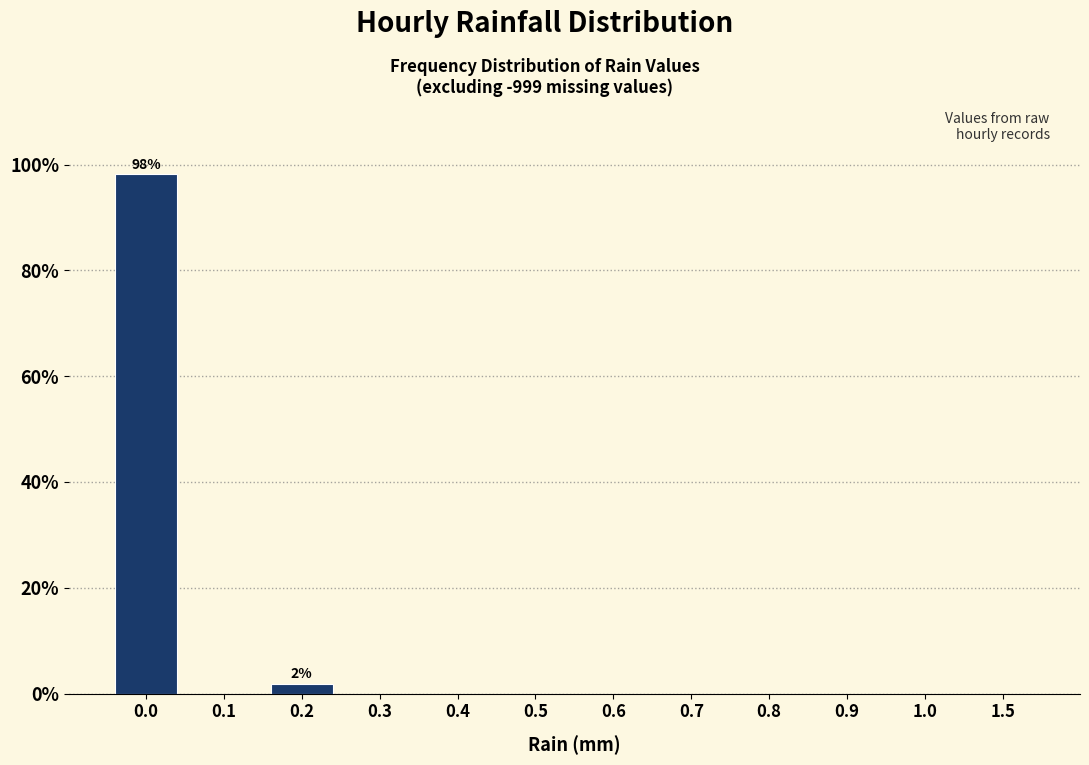

Reading left to right, transcribe all the data shown in this chart.

0.0=98.1	0.1=0.0	0.2=1.9	0.3=0.0	0.4=0.0	0.5=0.0	0.6=0.0	0.7=0.0	0.8=0.0	0.9=0.0	1.0=0.0	1.5=0.0